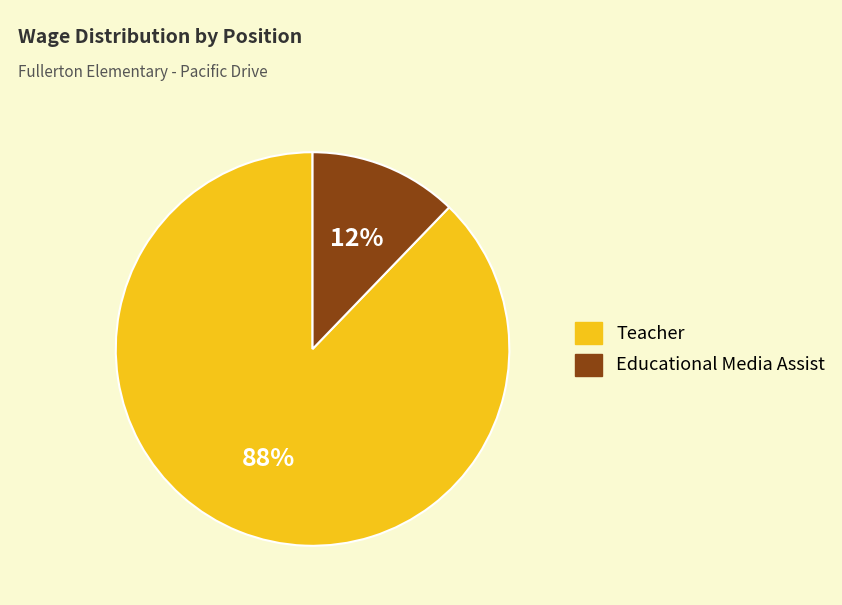

Which has a higher value, Teacher or Educational Media Assist?

Teacher